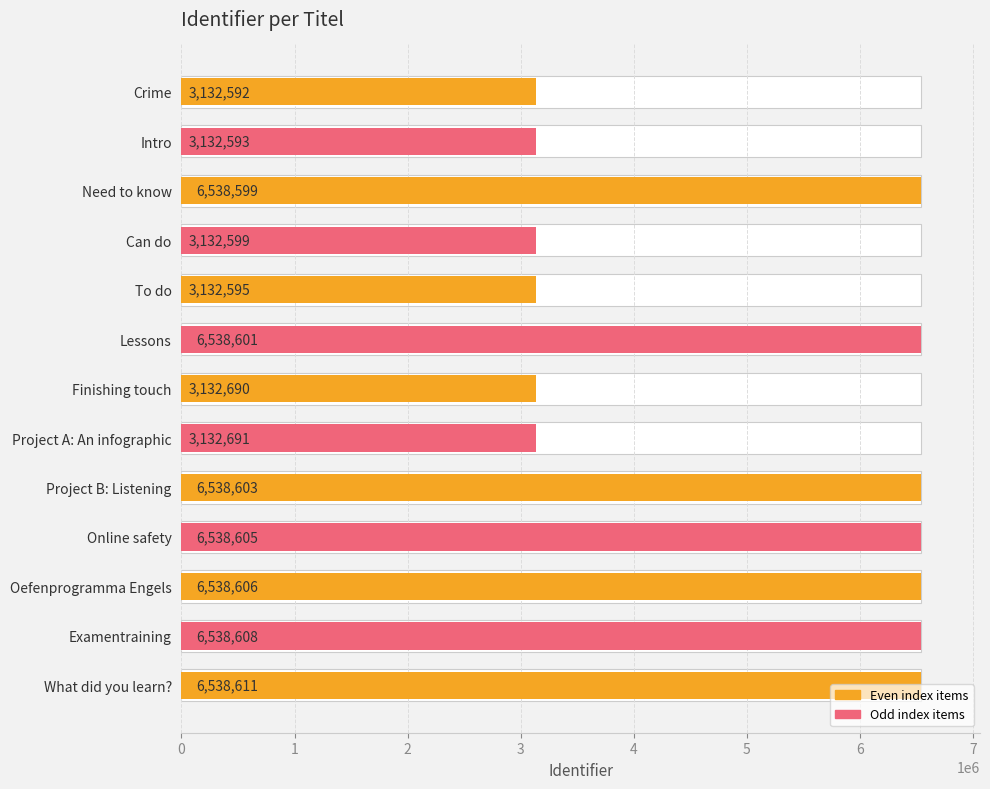

What value does the data have at Need to know, to the nearest 50?

6538600